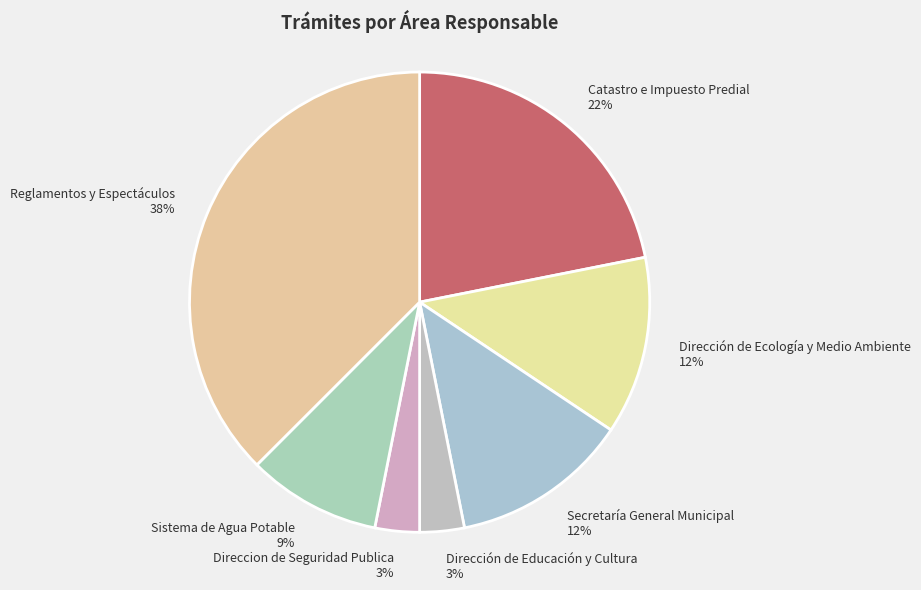

Is it true that Dirección de Educación y Cultura is 13% of the pie?

False